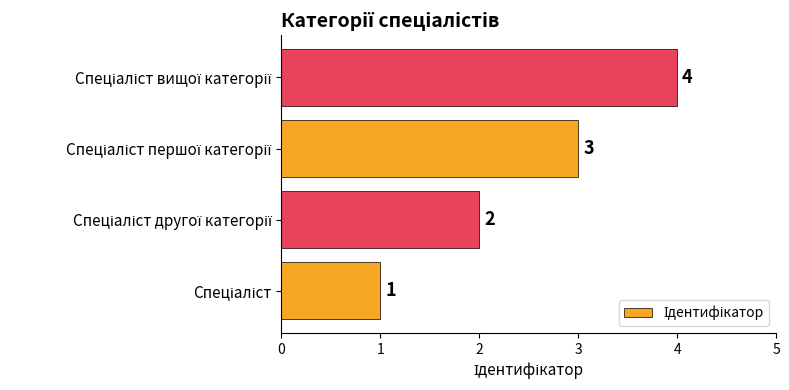

How many values are between 2 and 4?

3